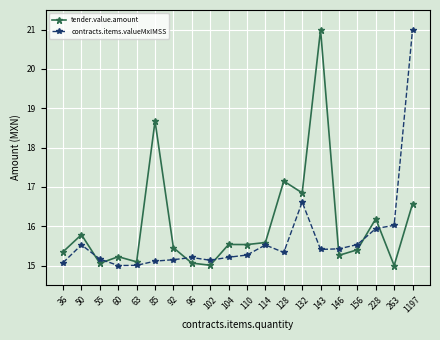

What is the difference between the second highest and minimum values in the contracts.items.valueMxIMSS series?

1.6